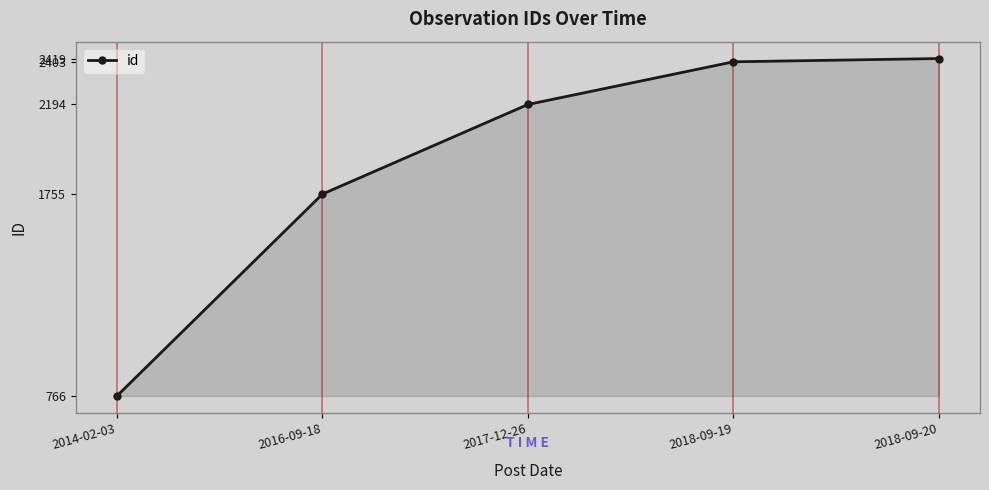

True or false: the data shows 2194 at 2017-12-26.

True